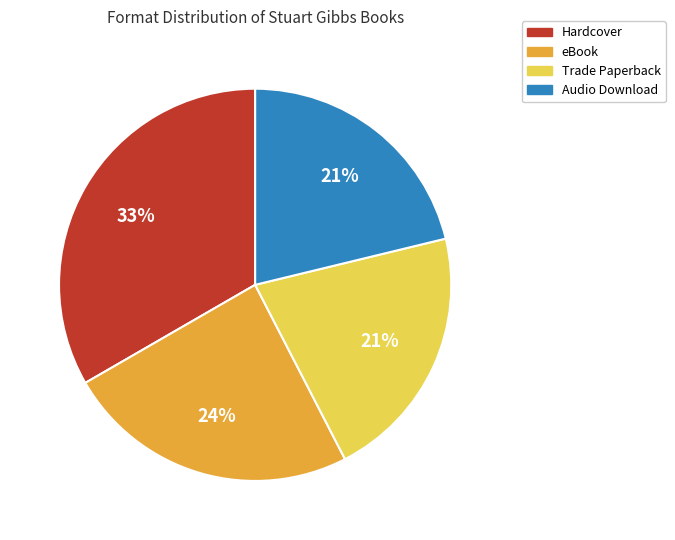

Do Trade Paperback and eBook together represent more than half of the pie?

No